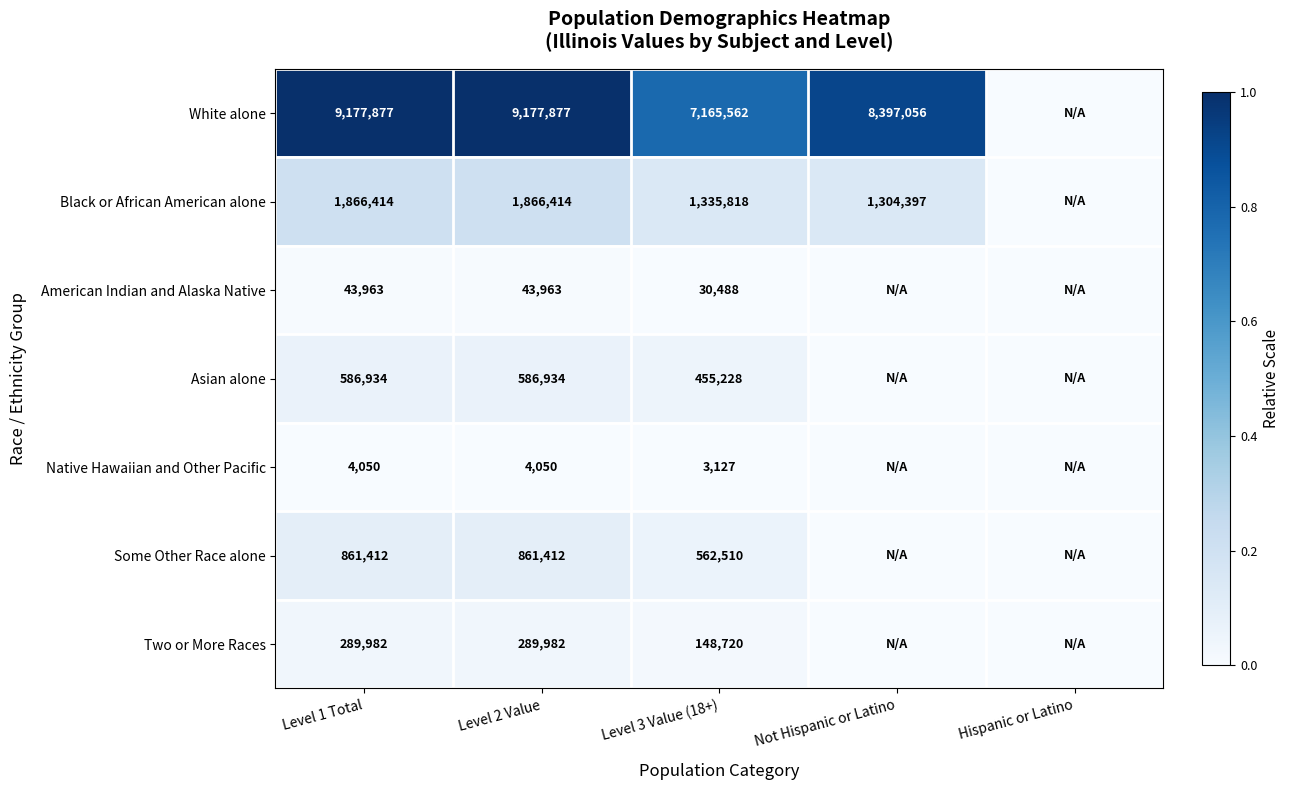

At how many categories does at least one series exceed 0?

4